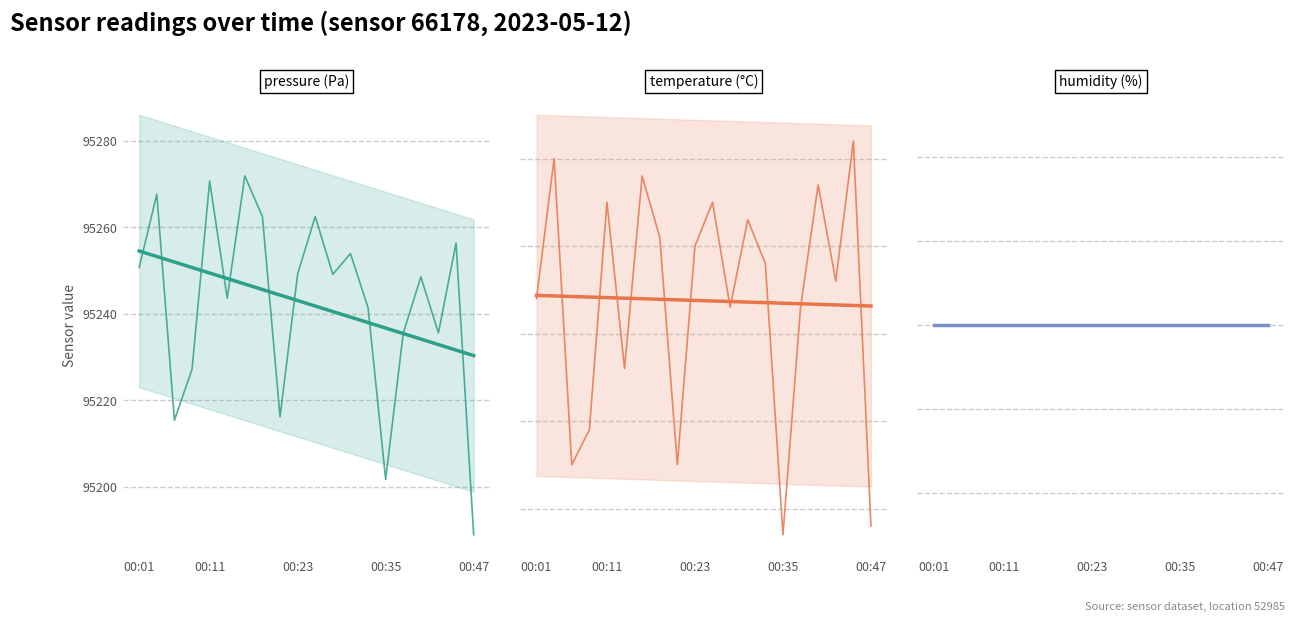

True or false: humidity has a value of 100.0 at 00:23.

True